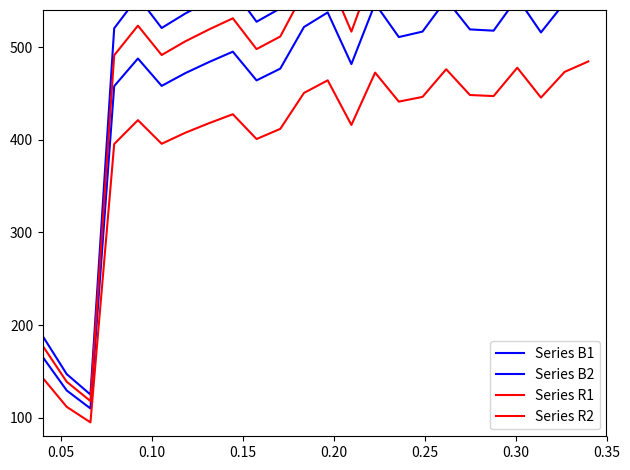

Which series has the widest spread of values?

Series B1